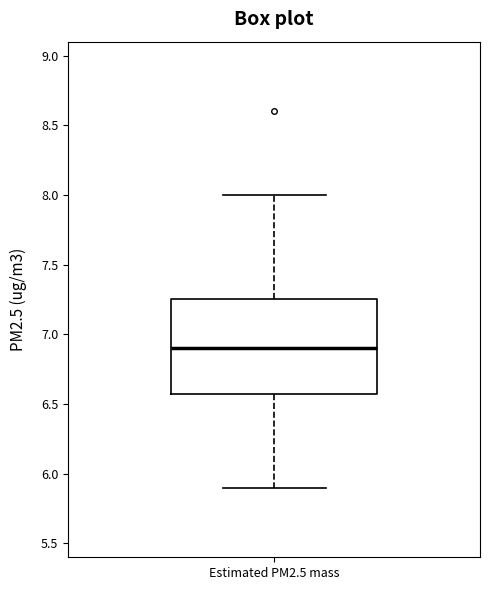

Read this box plot against the y-axis: the position of the median line, the range covered by the box, and the ends of both whiskers. The values are not printed on the chart, so give them approximately, as read against the axis.

median 6.90, box 6.60 to 7.25, whiskers 5.90 to 8.00